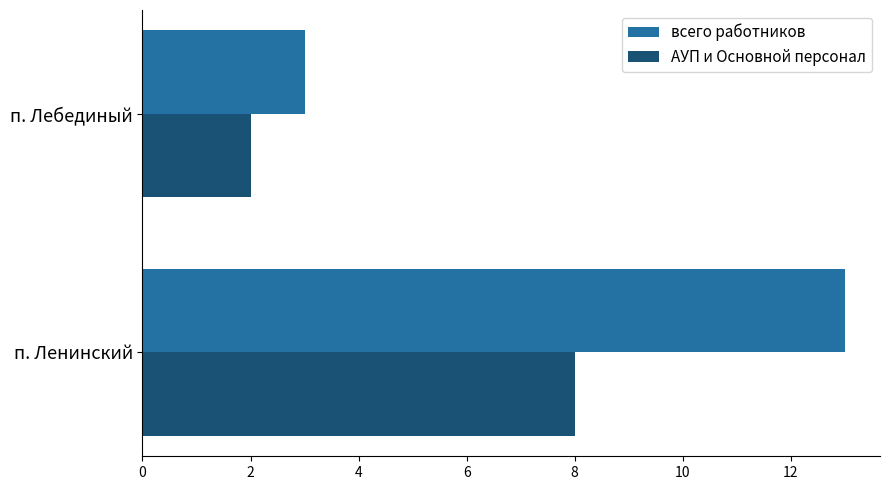

Which series has the widest spread of values?

всего работников